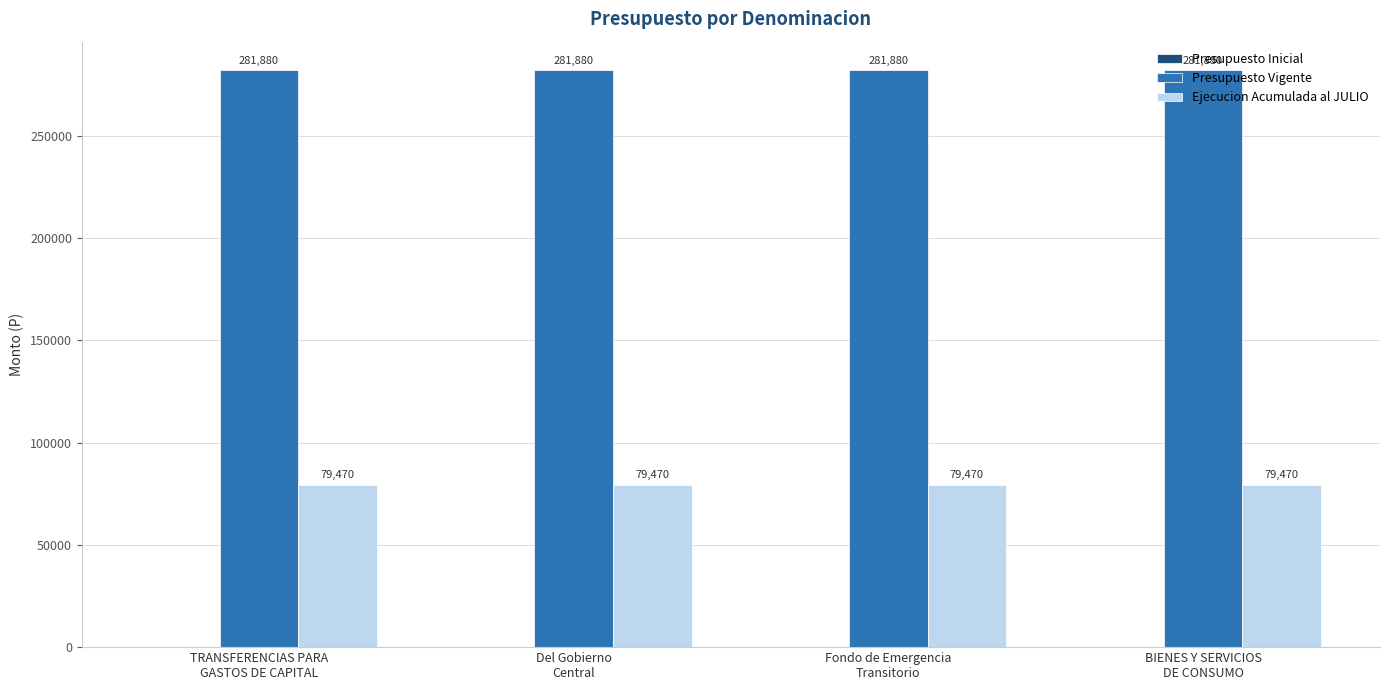

Which series has the largest total across all categories?

Presupuesto Vigente